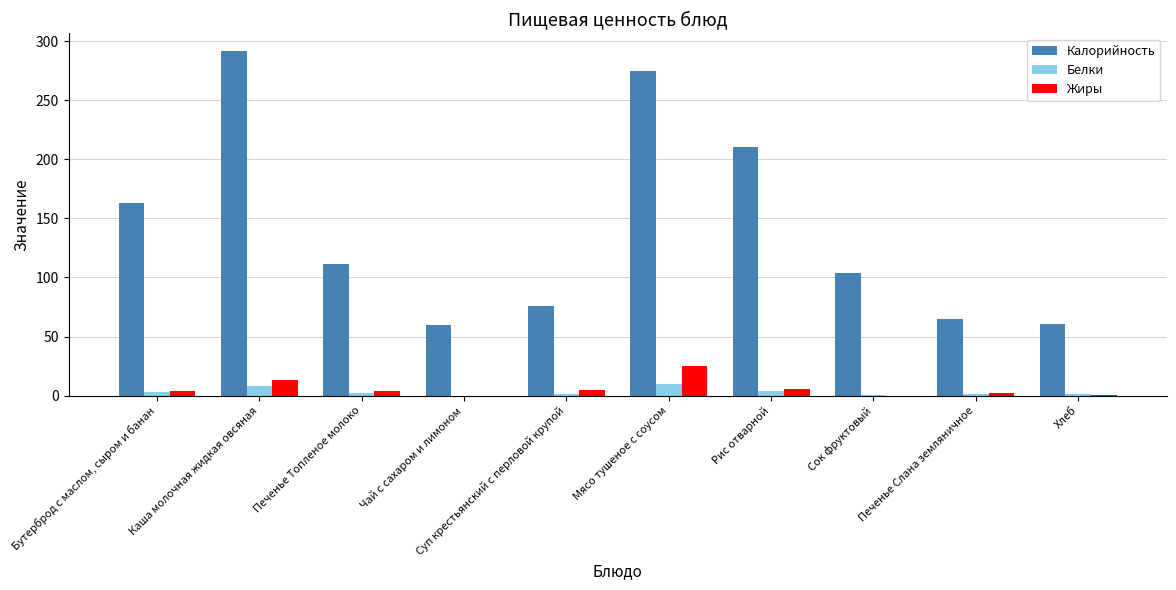

The Калорийность series shows 104.0 at Сок фруктовый. True or false?

True